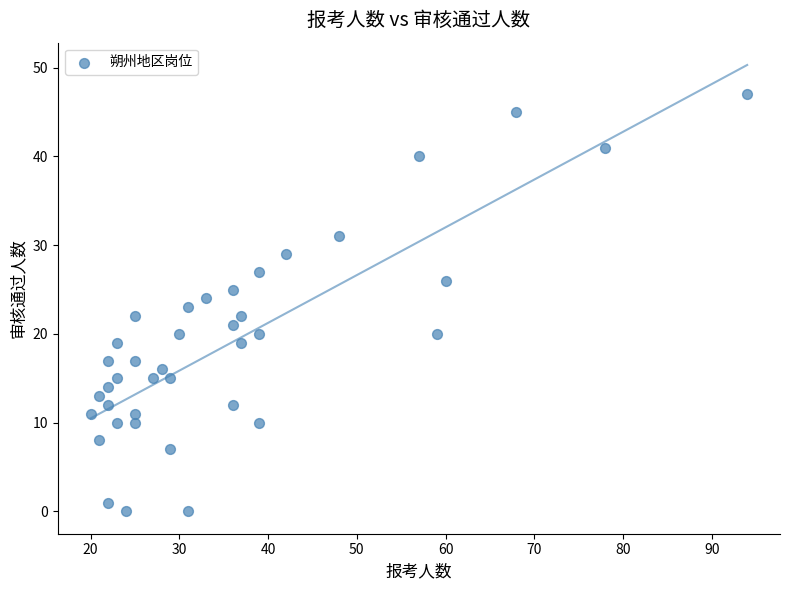

What is the range of Y values (max minus min)?

47